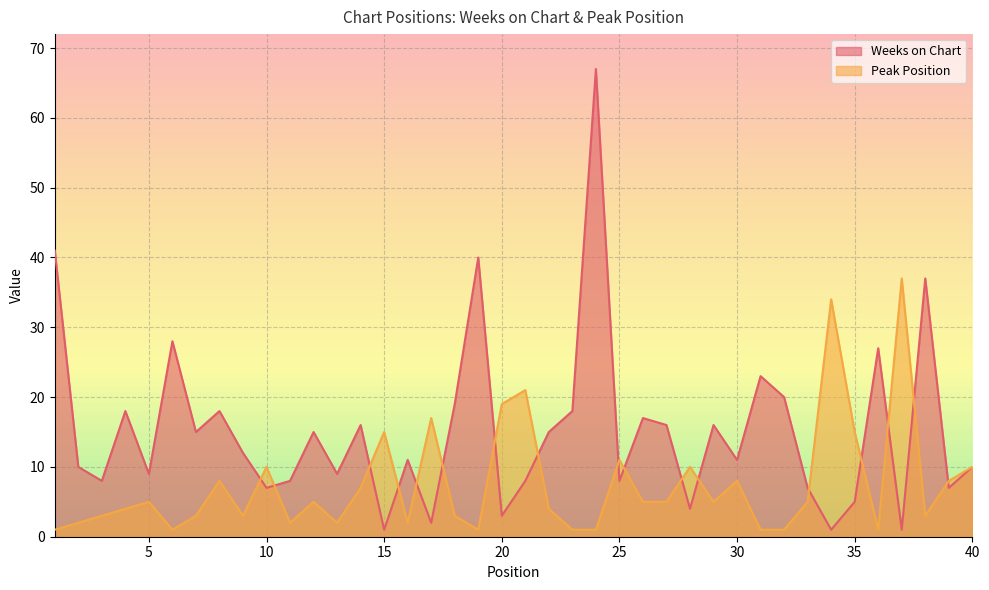

At how many categories does at least one series exceed 5?

40